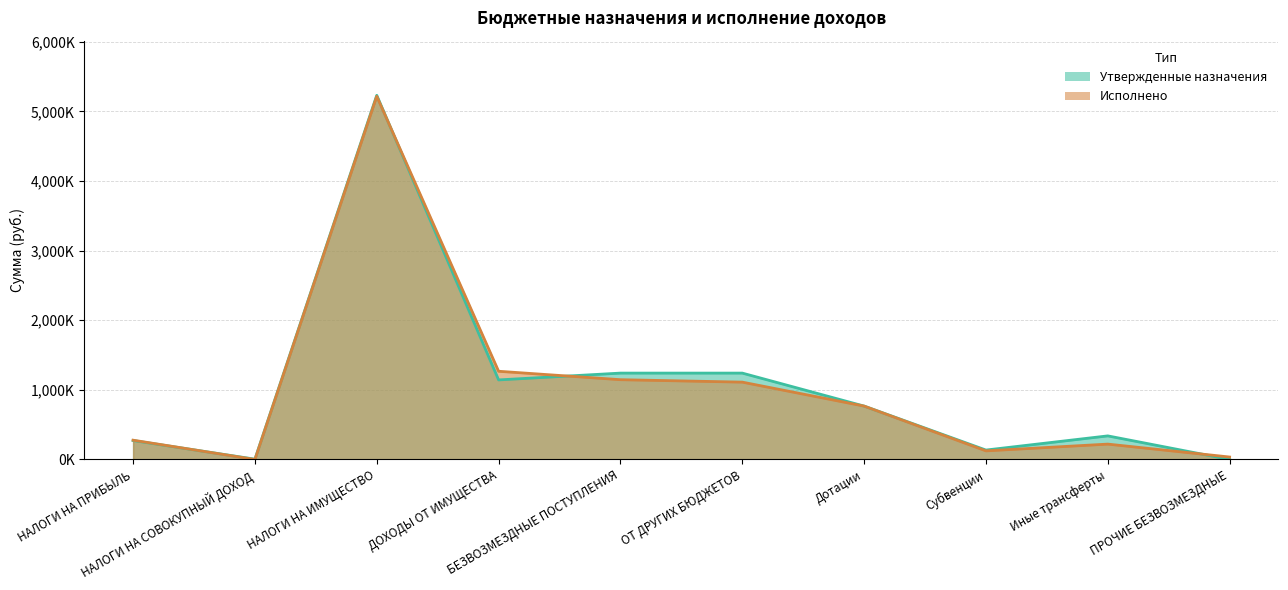

Reading left to right, transcribe all the data shown in this chart.

Утвержденные назначения: 272.0	4.2	5232.3	1143.0	1240.9	1240.9	767.0	135.1	338.8	0.0
Исполнено: 277.0	0.0	5218.5	1267.3	1146.2	1111.2	767.0	123.5	220.6	35.0